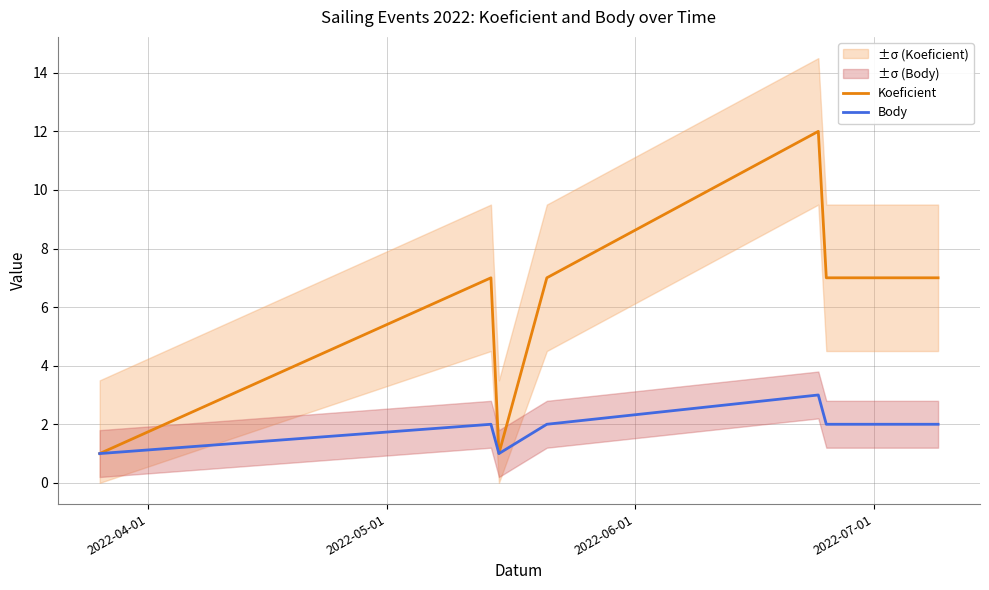

What is the maximum value for Body?

3